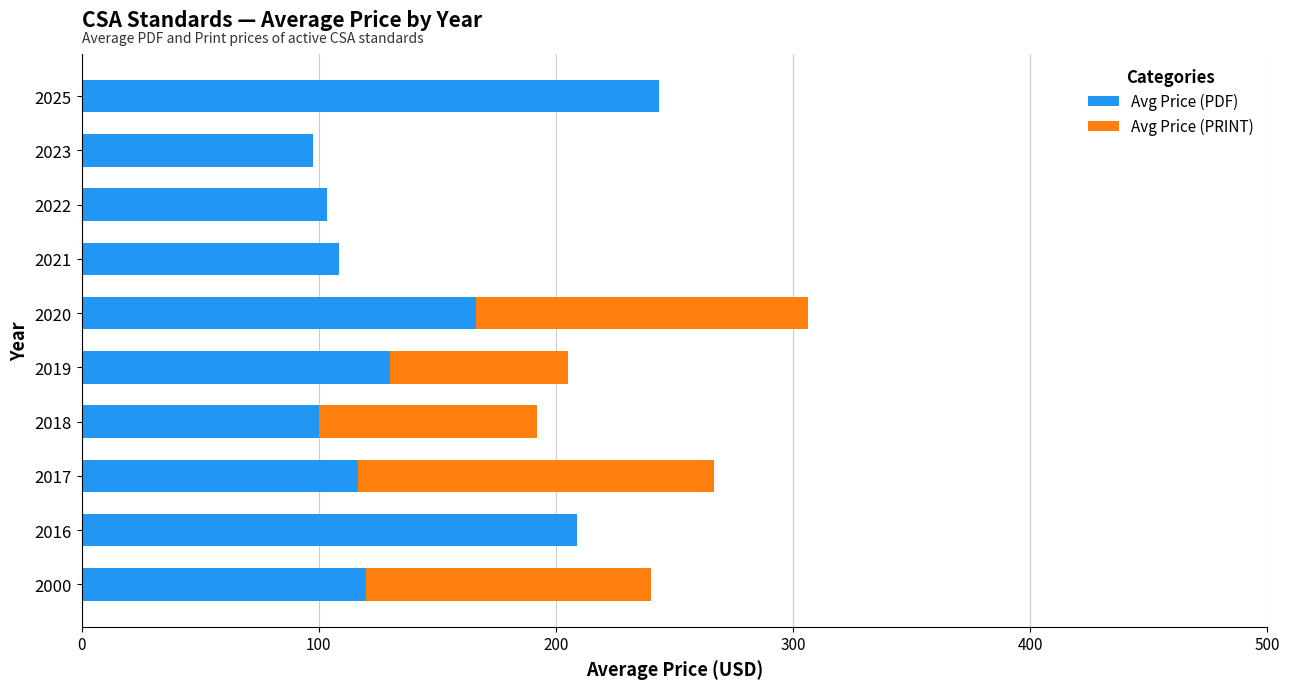

The Avg Price (PDF) series shows 62.9 at 2022. True or false?

False